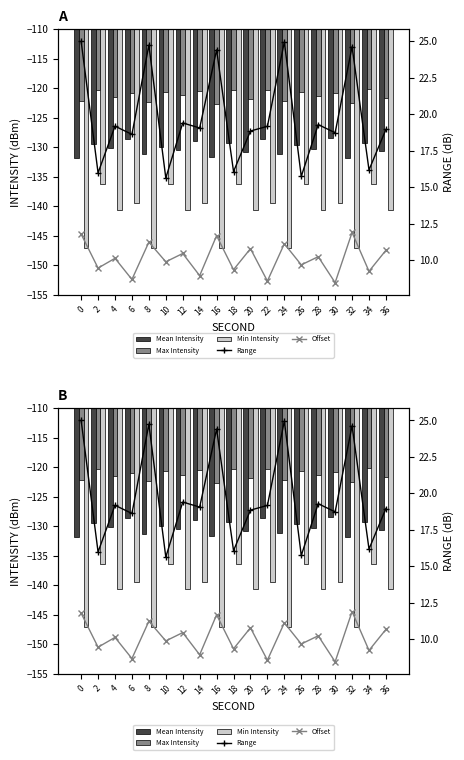

What is the maximum value for Range?

25.0